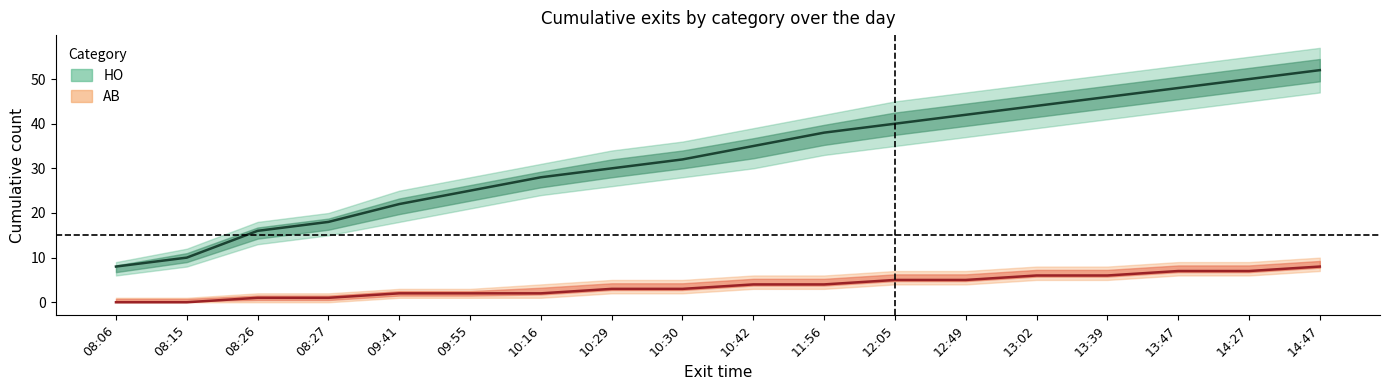

Is it true that AB estimate equals 3 at 10:16?

False